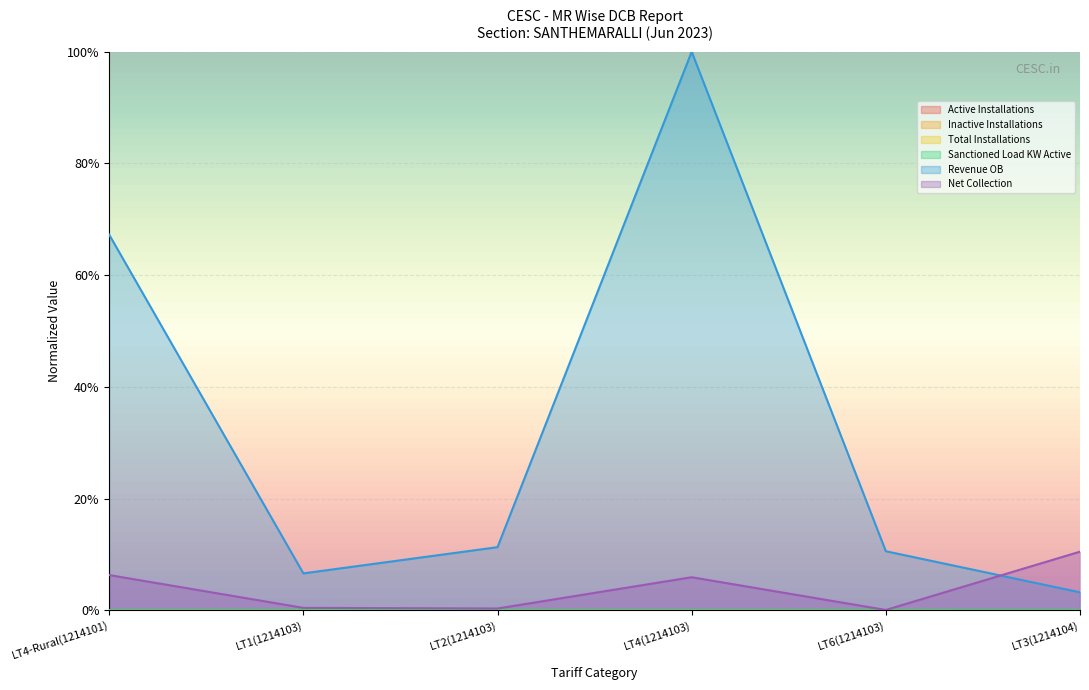

The value of Net Collection at LT3(1214104) is 0.1. True or false?

True